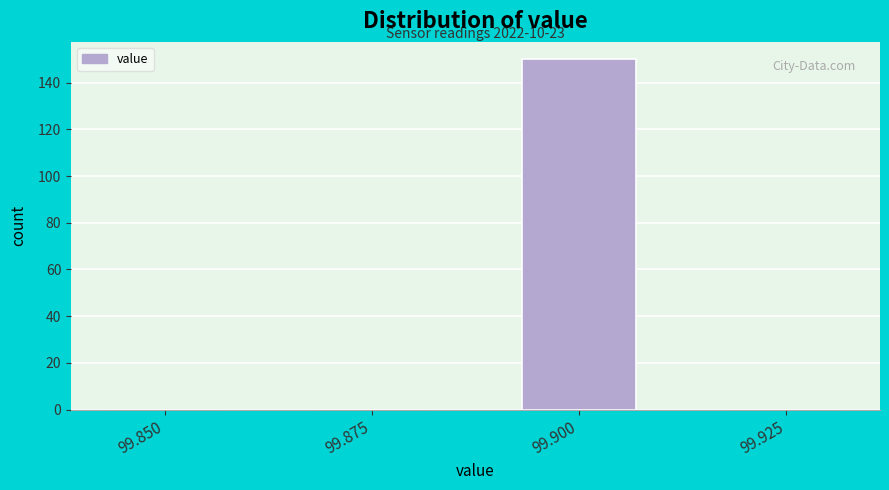

Reading right to left, transcribe all the data shown in this chart.

99.925=0	99.900=150	99.875=0	99.850=0